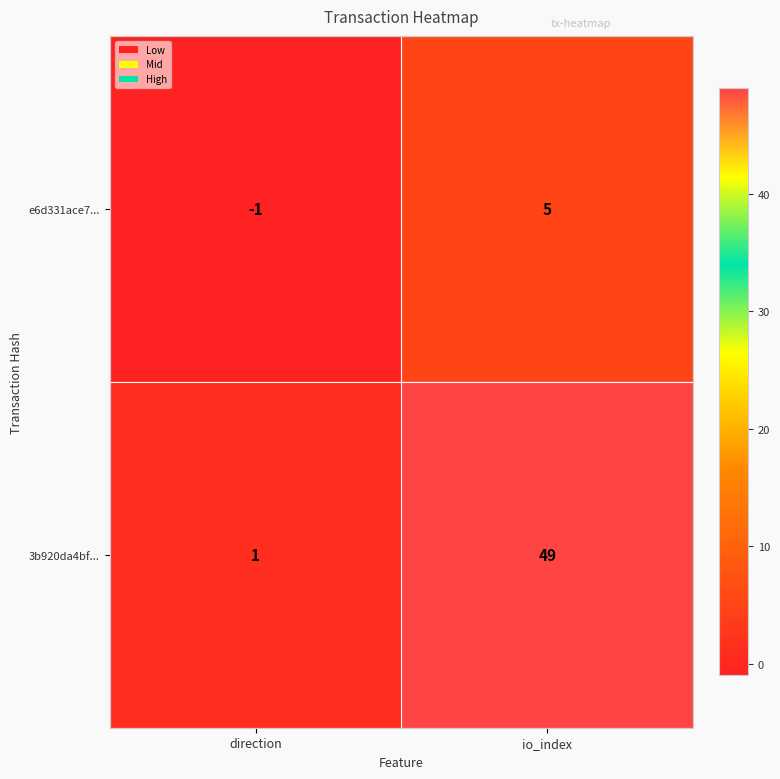

Which series has the largest total across all categories?

3b920da4bf...